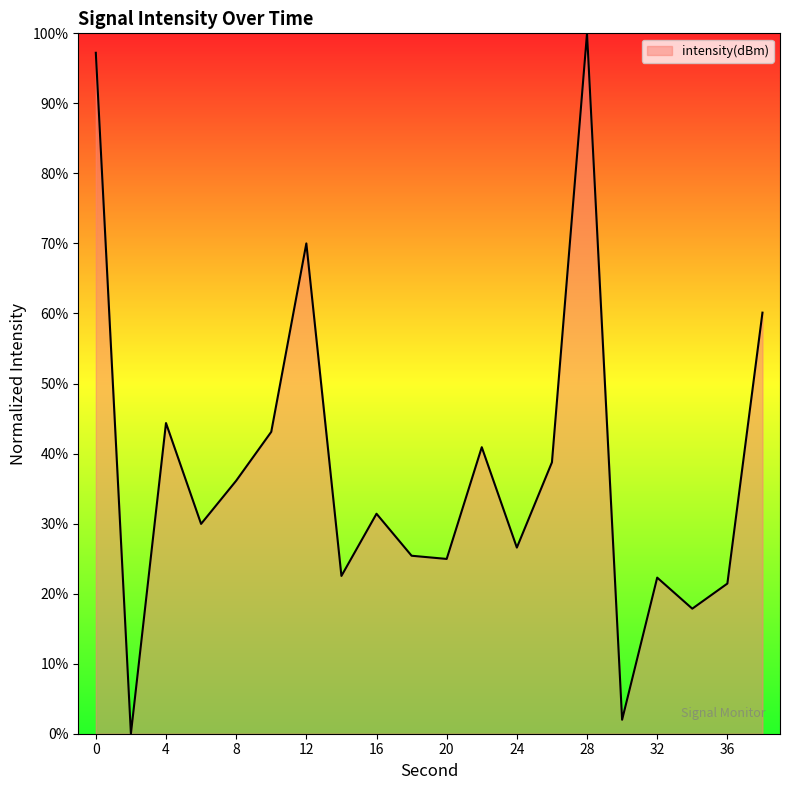

What is the difference between the maximum and minimum values?

100.0